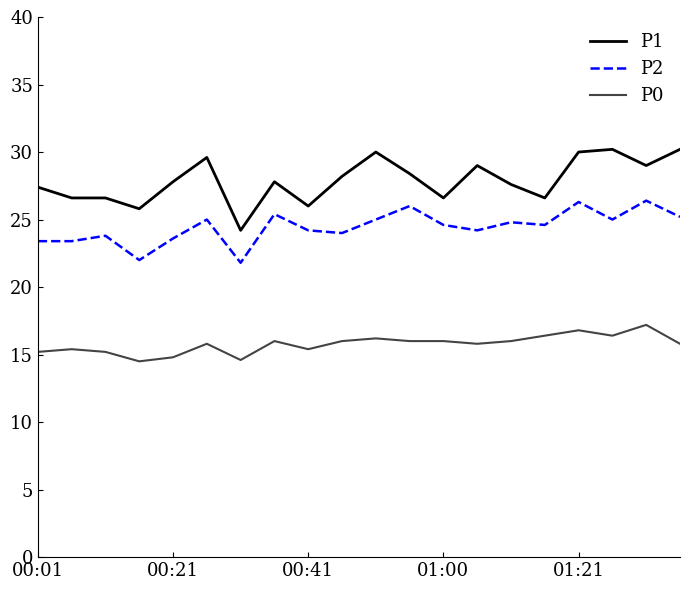

What is the maximum value for P1?

30.2